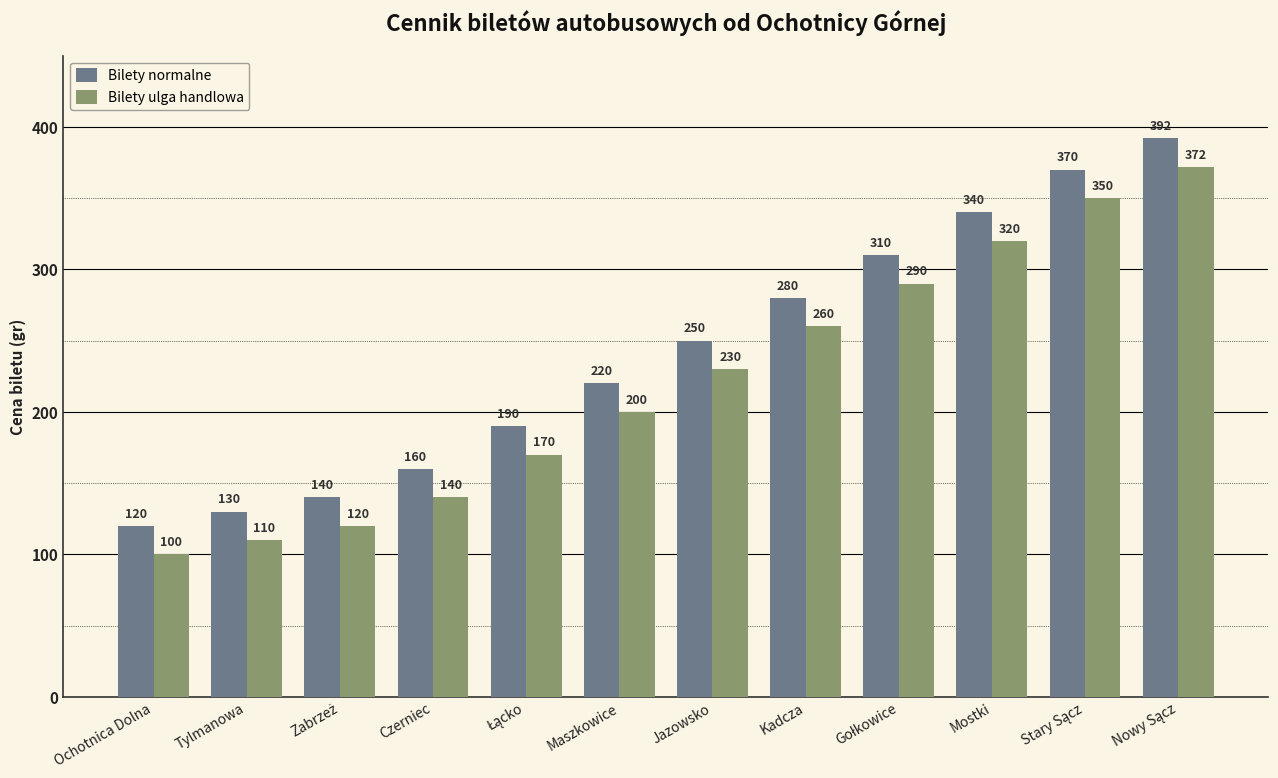

What is the minimum value shown in the chart?

100